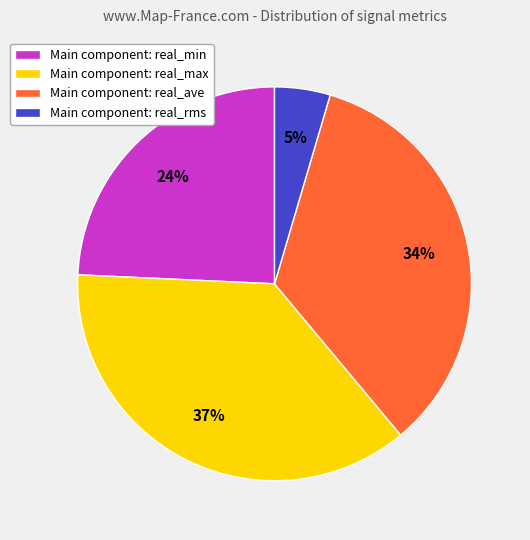

Is there a majority slice in this chart?

No